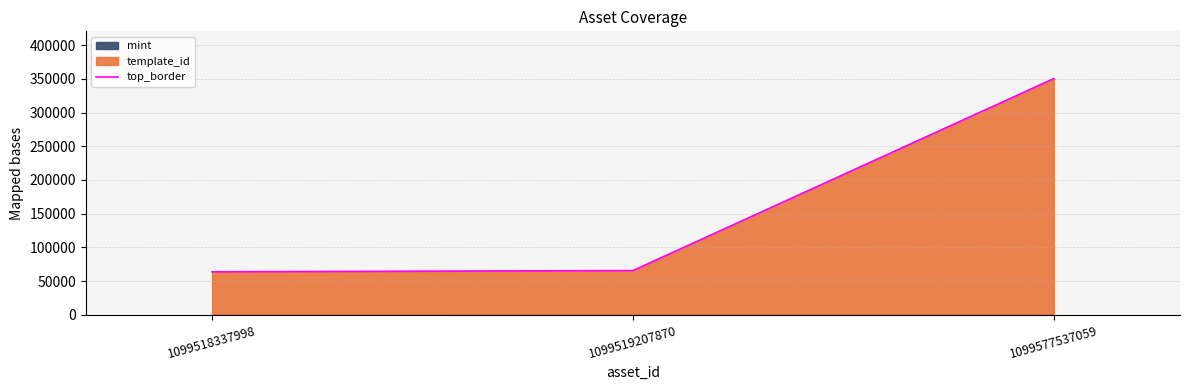

List the labels in order of value, smallest first.

1099518337998, 1099519207870, 1099577537059